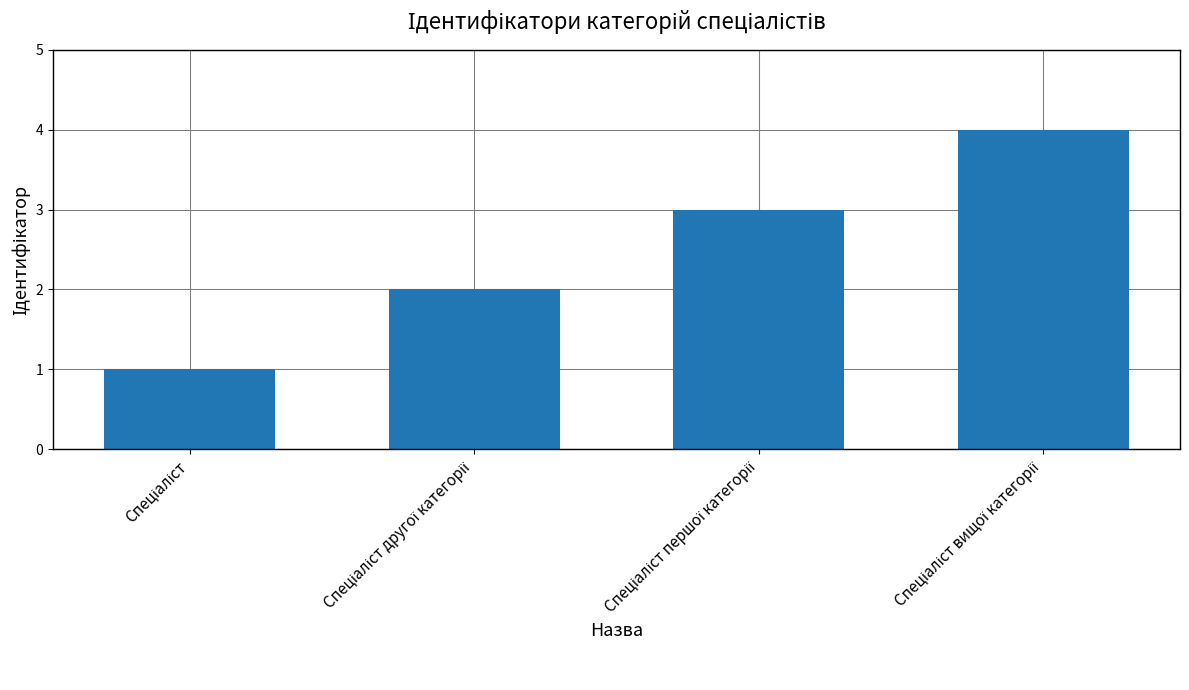

What is the sum of all values?

10